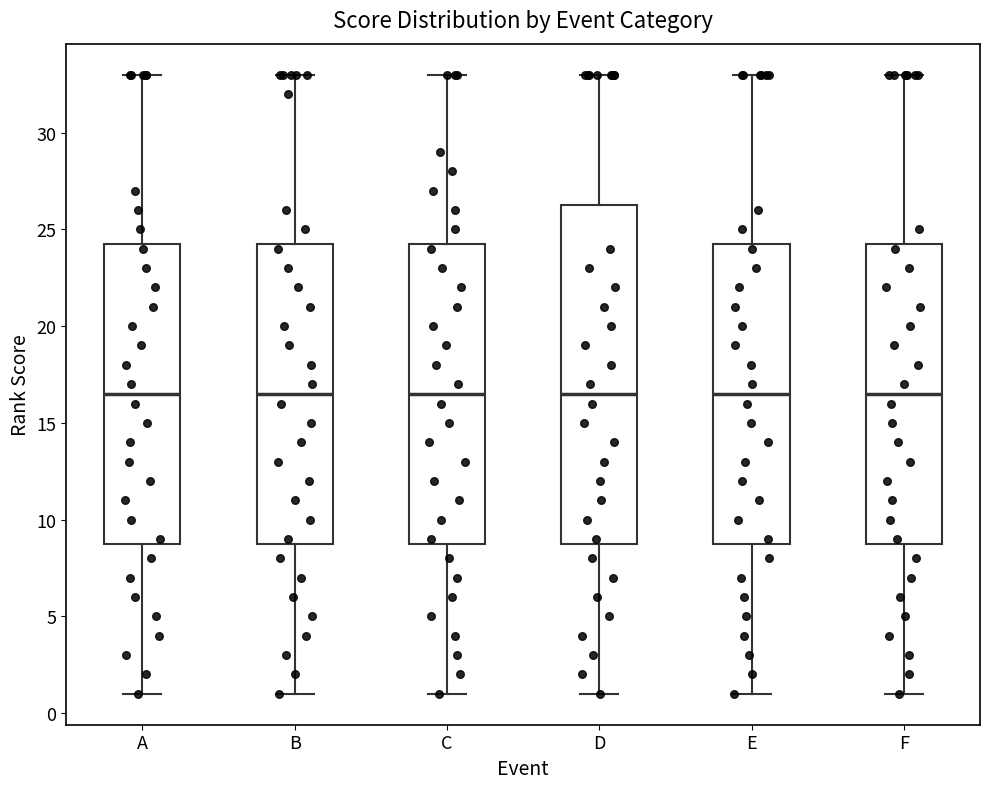

Where is the lower edge of the box for B on the y-axis? The values are not printed on the chart, so give them approximately, as read against the axis.

9.0